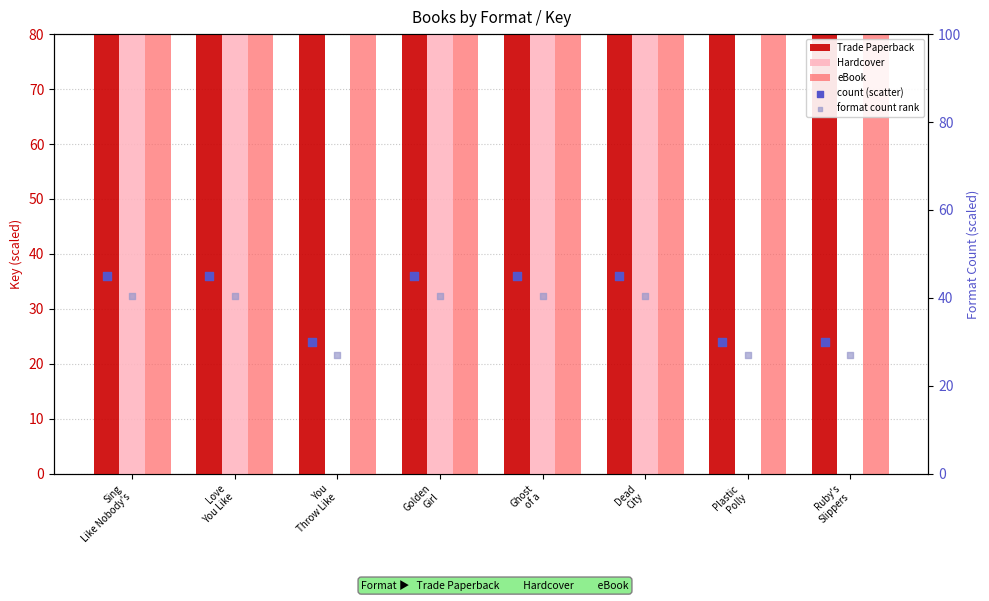

Is the value of count (scatter) at Ruby's
Slippers greater than the value of Hardcover at Ghost
of a?

No